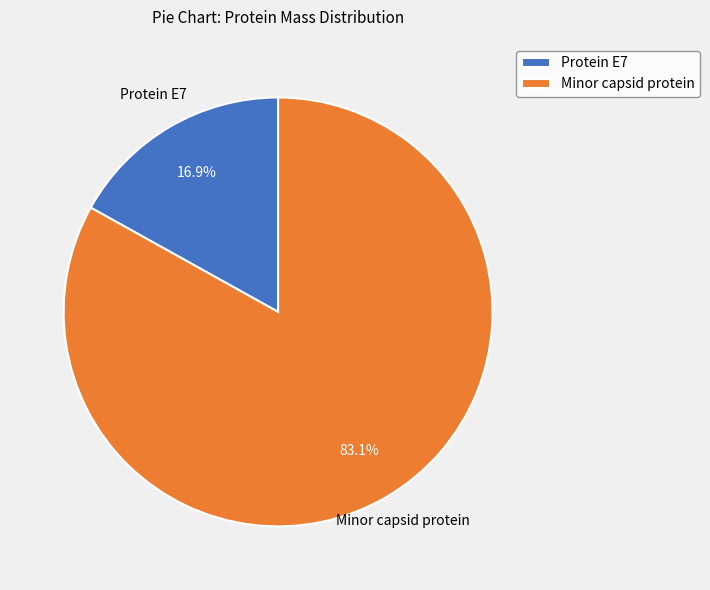

How many slices are in this pie chart?

2